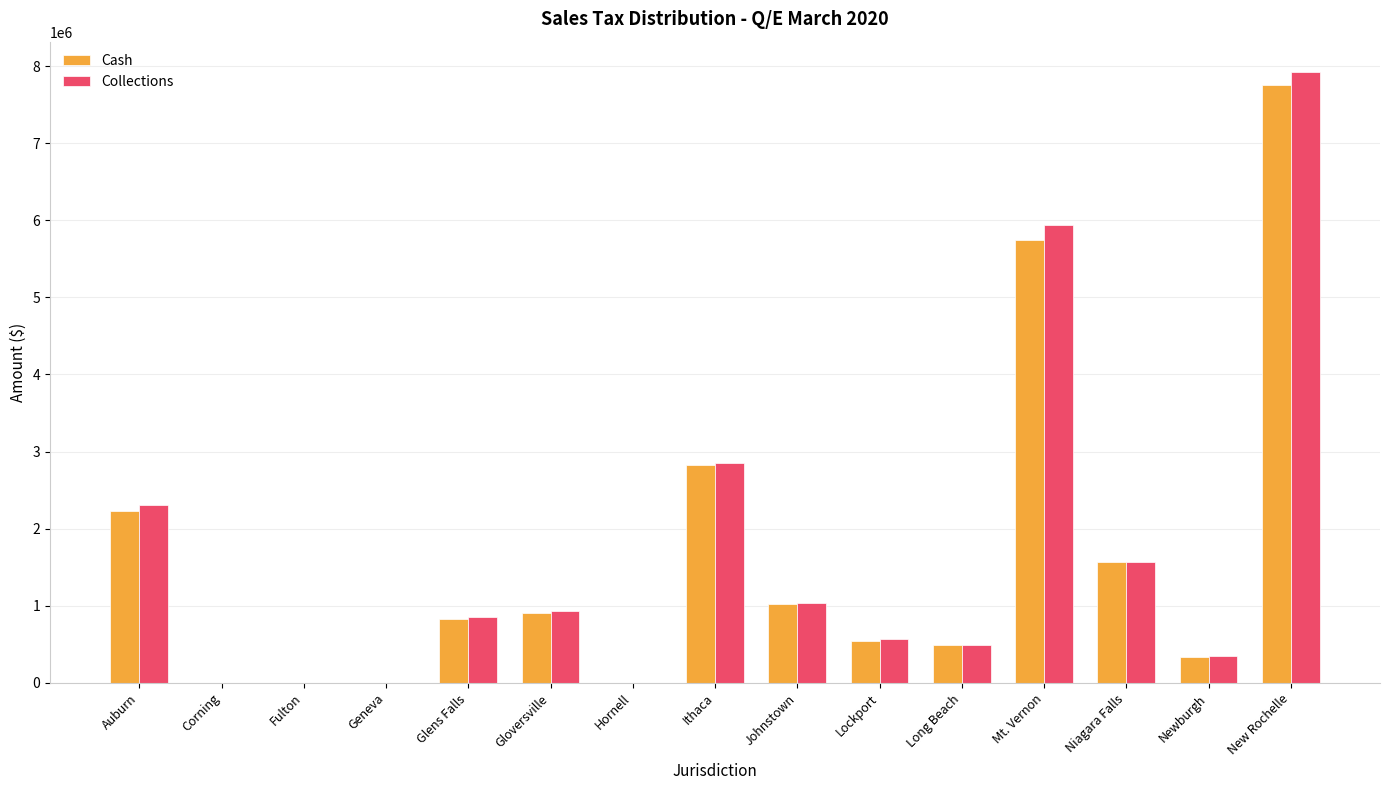

Count the number of data series in this chart.

2